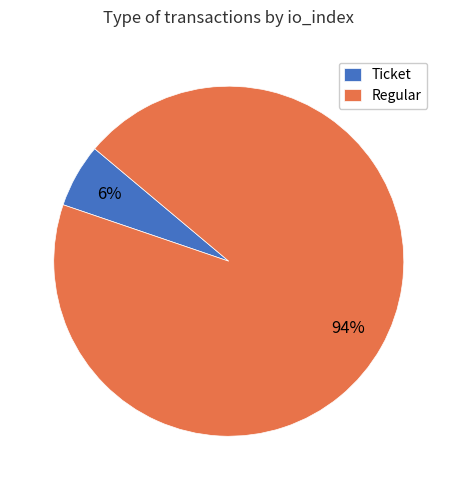

What percentage is the Regular slice, to the nearest percent?

94%